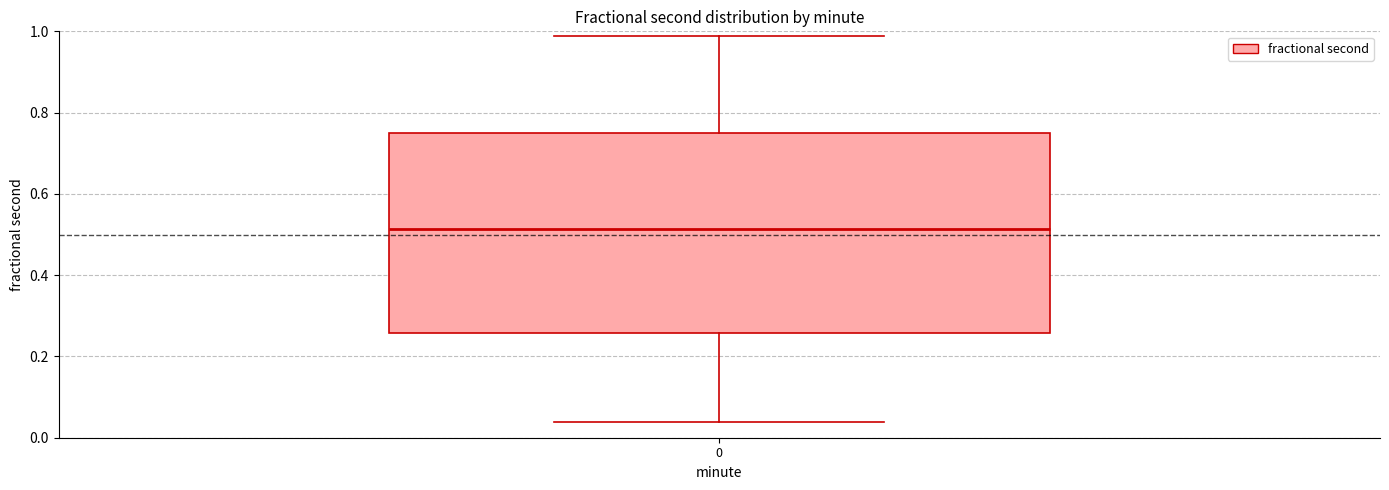

Transcribe this box plot: give where the median line is, the range the box spans, and where the two whiskers end, as read against the y-axis. The values are not printed on the chart, so give them approximately, as read against the axis.

median 0.52, box 0.26 to 0.74, whiskers 0.04 to 0.98